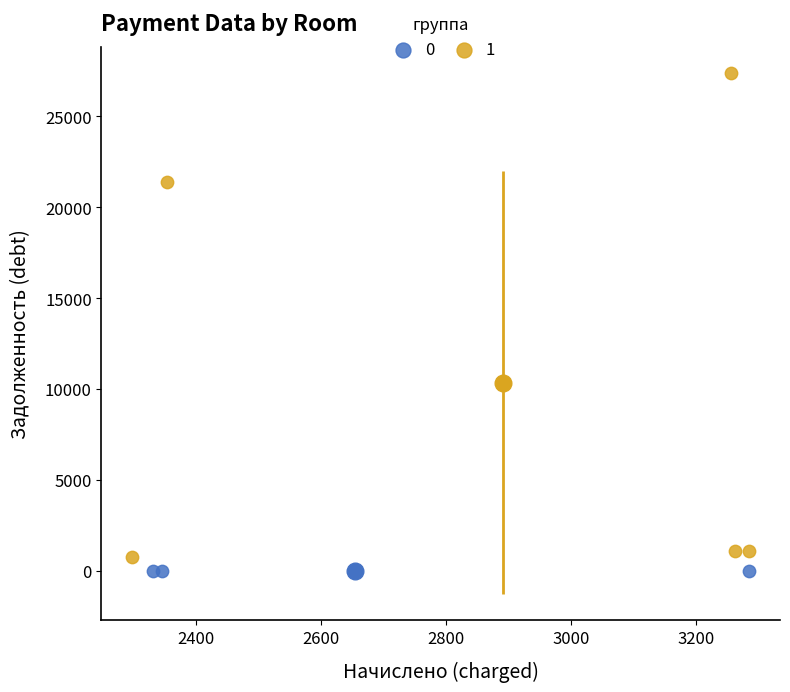

What are all the series names shown in the legend?

0, 1